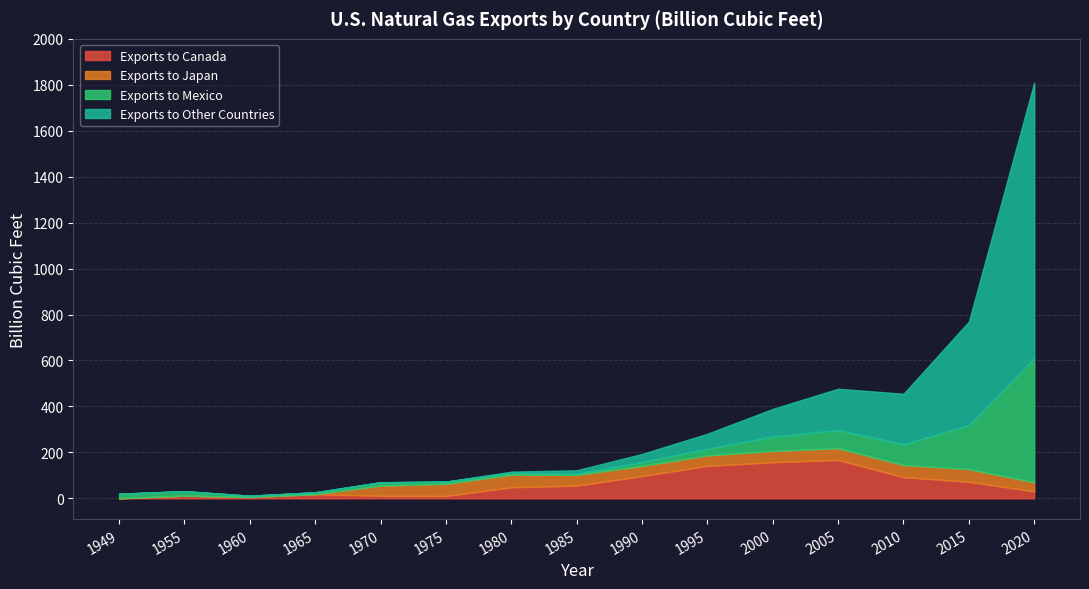

In Exports to Canada, how many points are higher than both neighbors (excluding endpoints)?

3